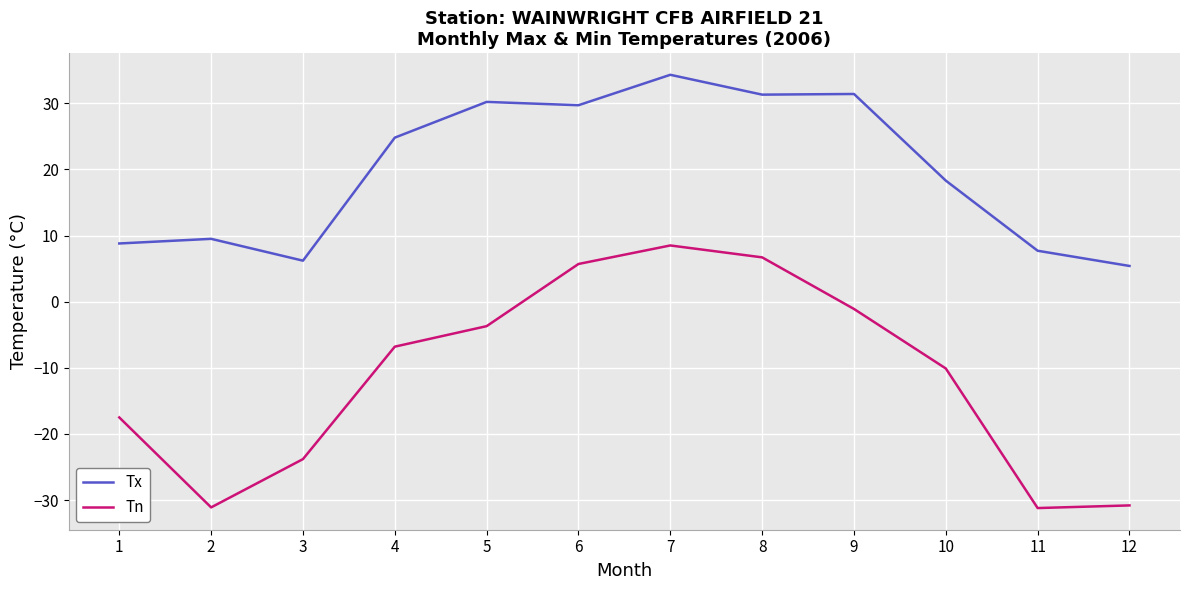

At which category does Tn reach its first local valley?

2